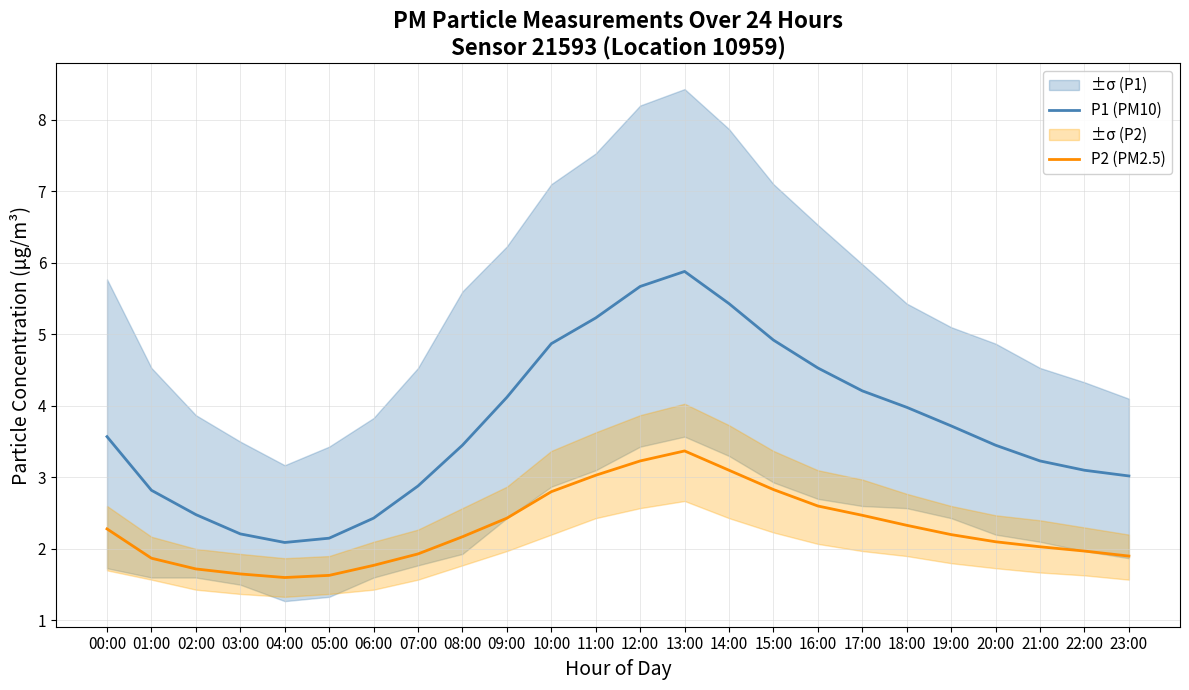

Which series changed the most between 16:00 and 22:00?

P1 (PM10)